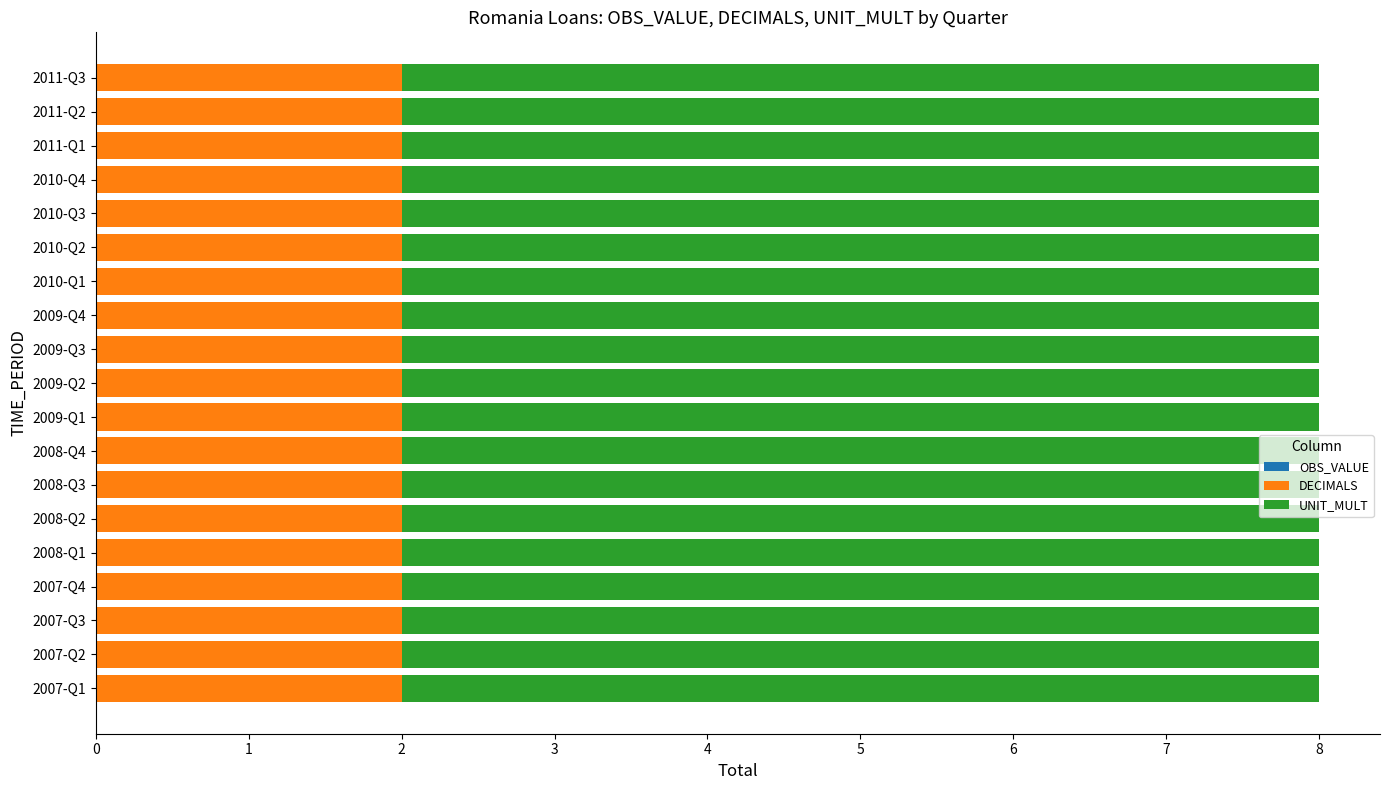

True or false: DECIMALS has a value of 1 at 2009-Q2.

False